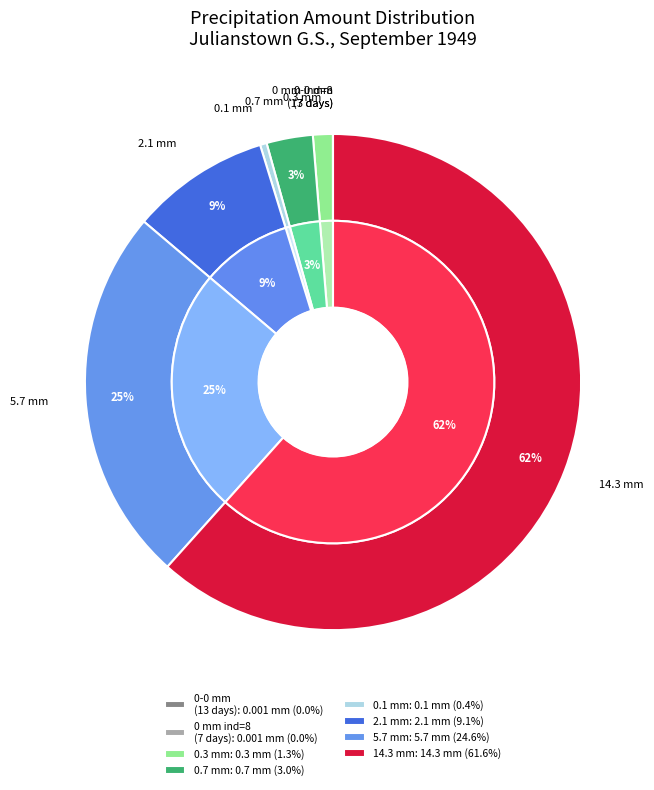

True or false: 06-sep accounts for 1% of the total.

False